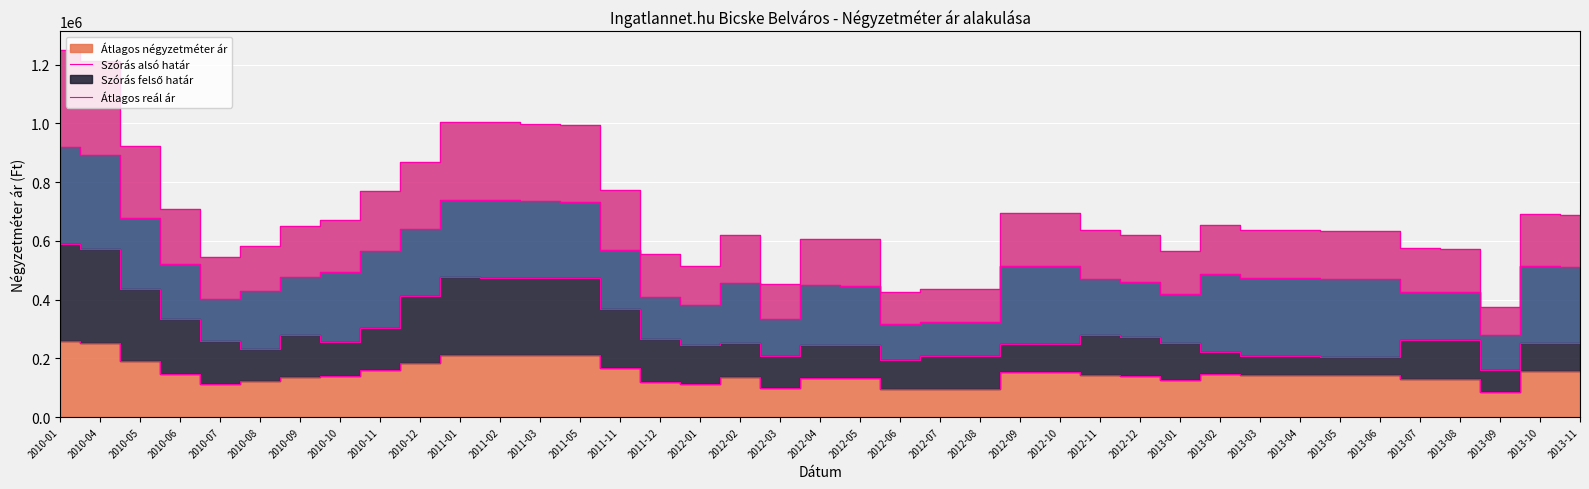

Reading left to right, extract all data points from this chart.

Átlagos négyzetméter ár: 259073	251227	191428	147320	113237	121043	135521	139974	161125	182490	210743	210743	210743	210743	165625	119565	112318	135348	99202	133174	133174	94112	96376	96376	154497	154497	141965	138532	126278	147251	143628	143628	143265	143265	129861	129861	85444	157696	157696
Átlagos reál ár: 1250768	1212055	922501	710105	545321	581588	649826	669363	769294	869934	1004618	1003718	998804	994169	771988	555615	515623	618864	452449	605491	605239	426470	435466	434839	694932	694221	636476	620074	563852	655112	638094	637197	635079	634317	574167	572910	374209	690235	688615